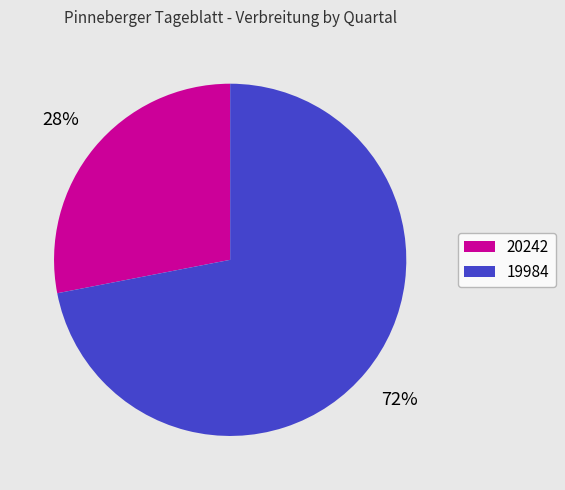

Is there any slice that represents more than half of the pie?

Yes